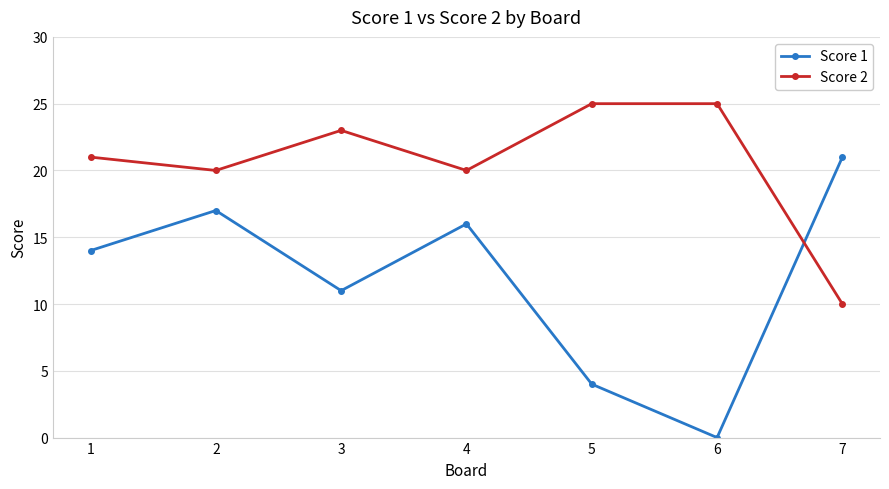

What are all the series names shown in the legend?

Score 1, Score 2